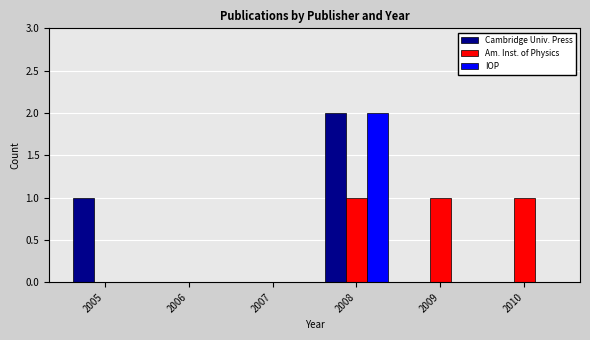

What is the greatest value displayed?

2